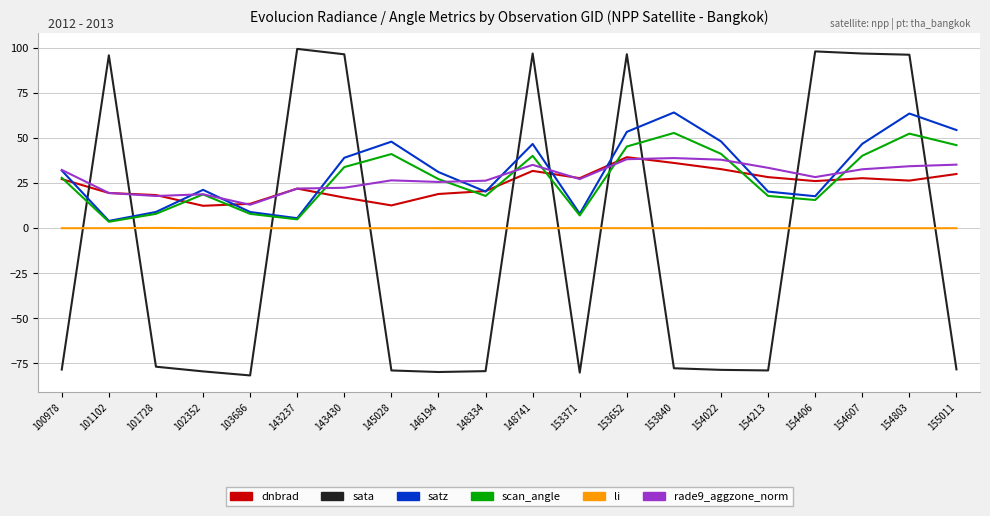

After their last crossing, which series has the higher values: scan_angle or dnbrad?

scan_angle